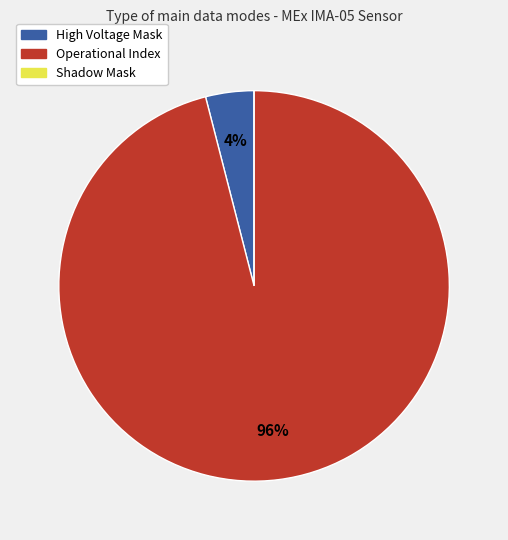

Is there a majority slice in this chart?

Yes